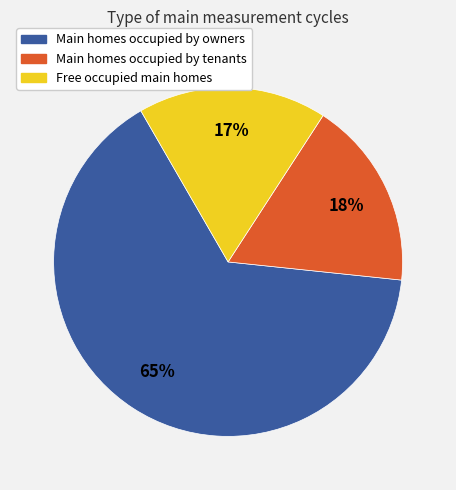

Between Main homes occupied by owners and Main homes occupied by tenants, which is larger?

Main homes occupied by owners